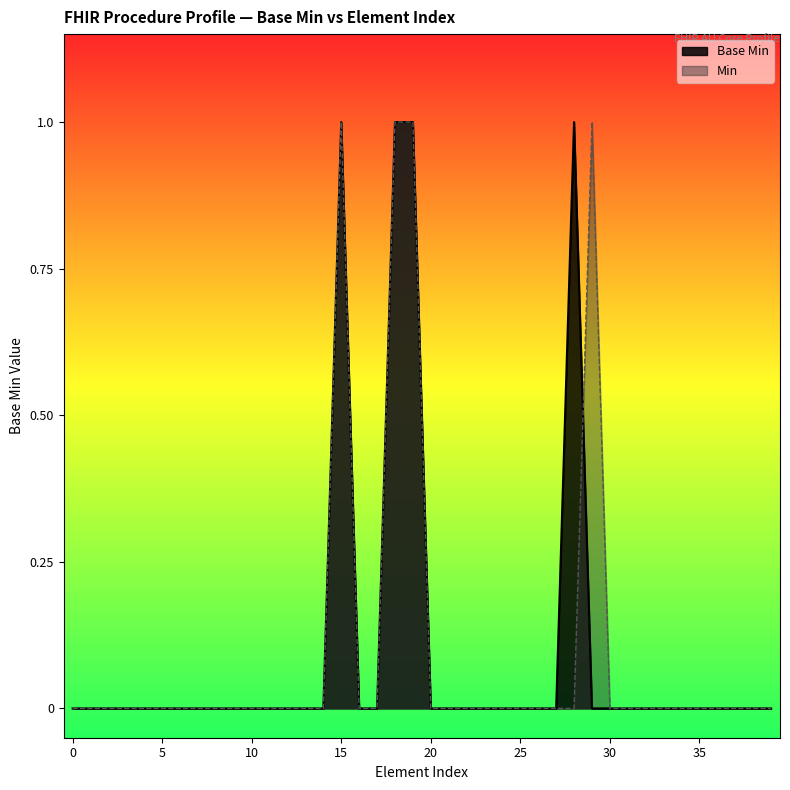

How many series are shown in this chart?

2